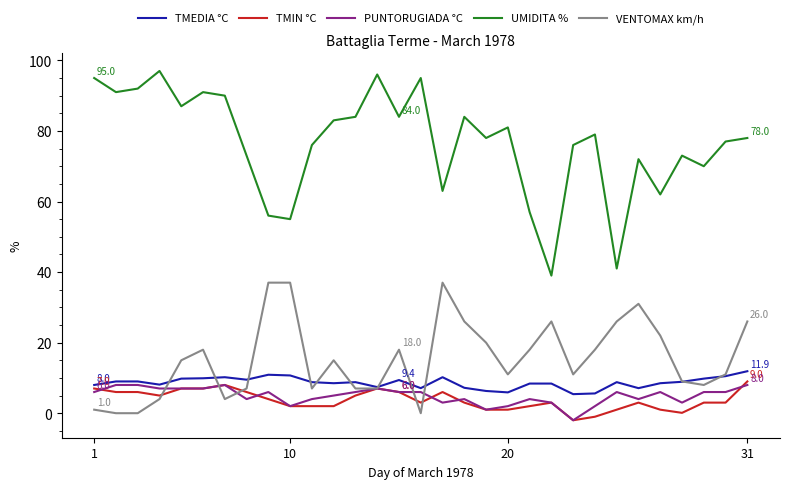

Which series has the widest spread of values?

UMIDITA %